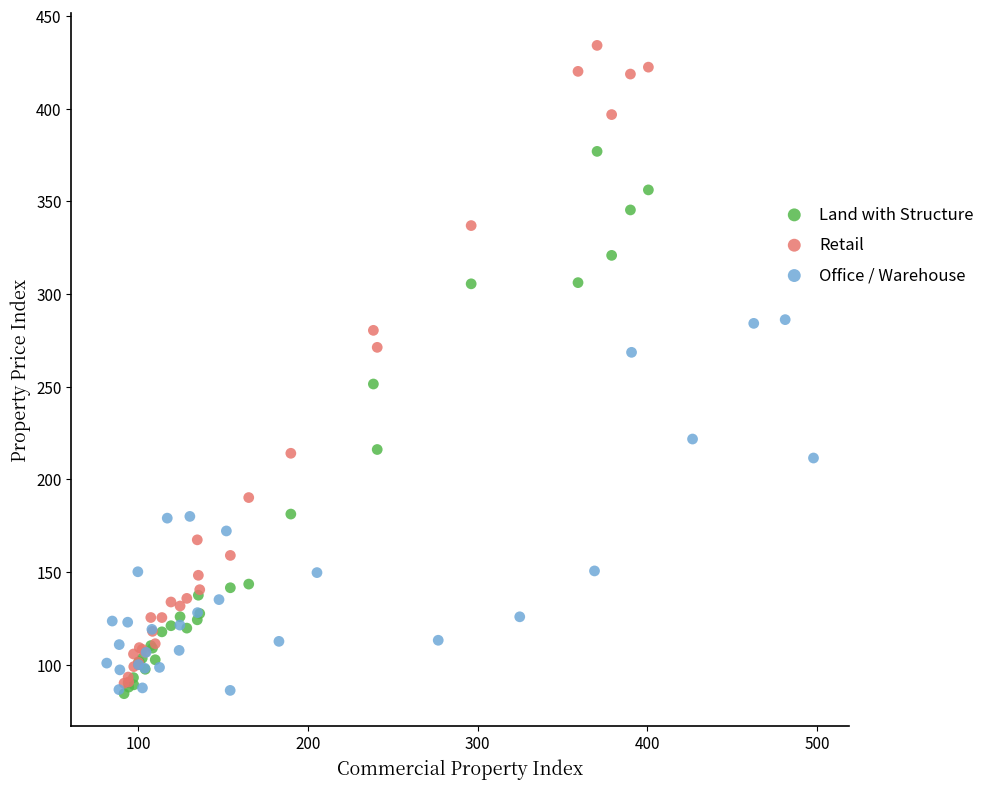

What are all the series names shown in the legend?

Land with Structure, Retail, Office / Warehouse